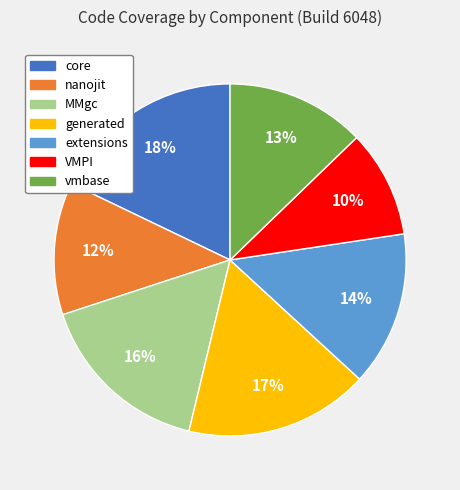

Is it true that vmbase is 27% of the pie?

False